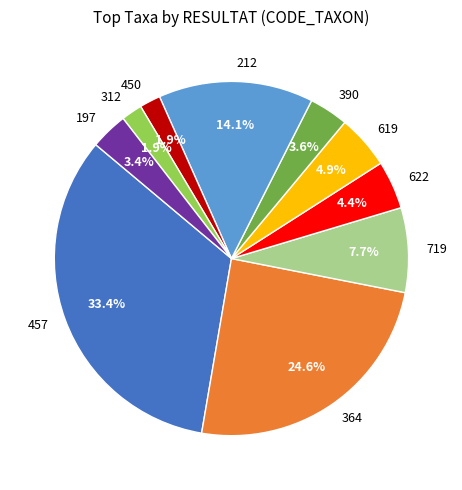

Is there any slice that represents more than half of the pie?

No